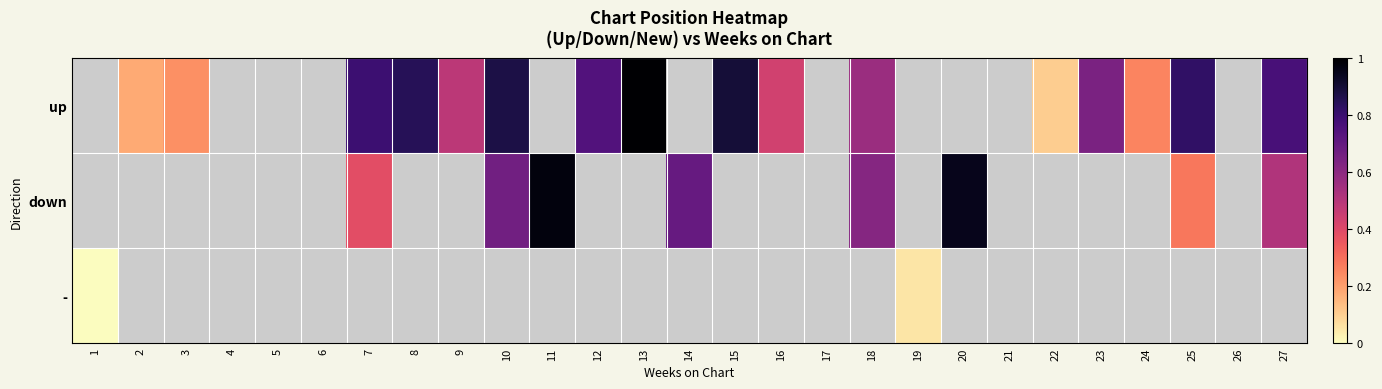

Which category has the lowest value across all series?

1